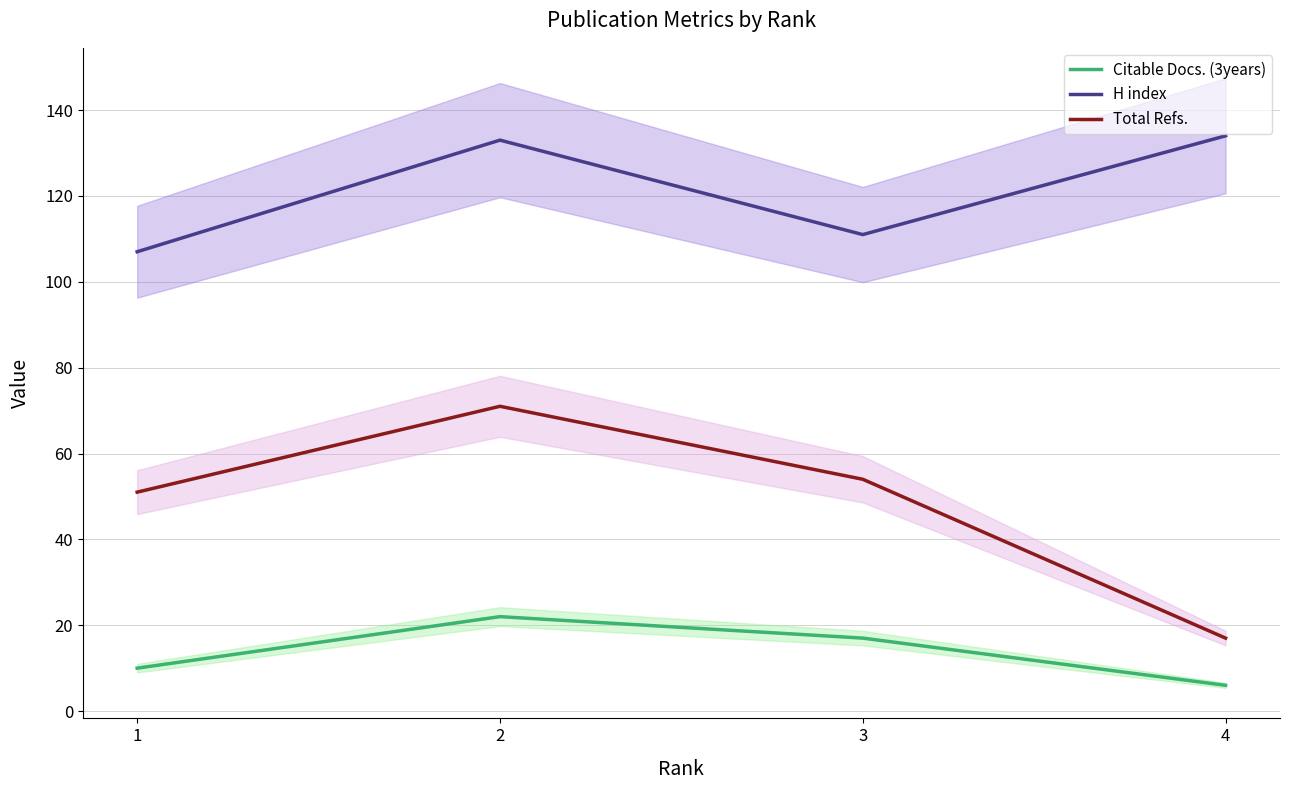

What is the value of the Citable Docs. (3years) point at the 4th from the left?

6